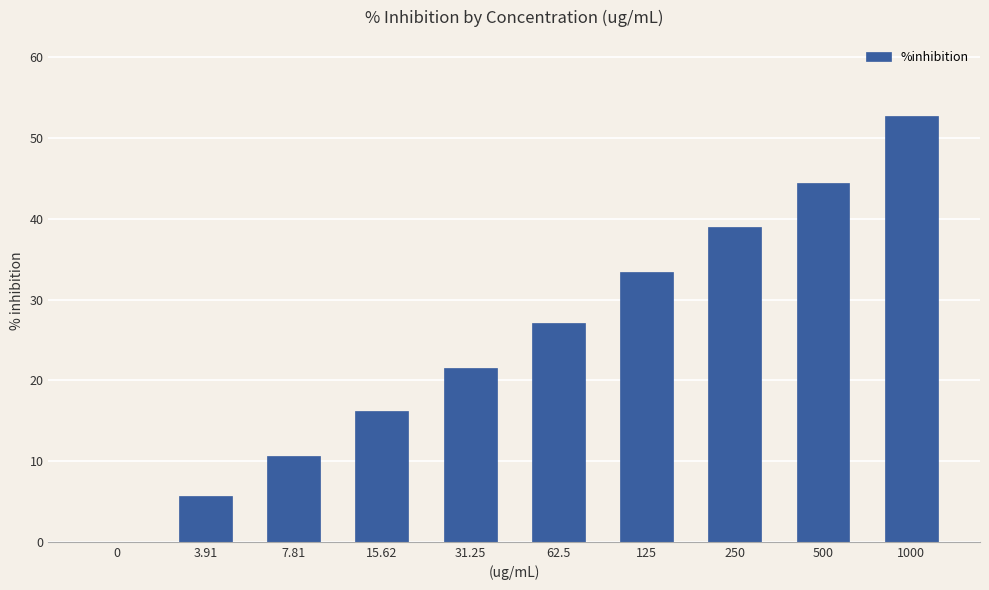

Approximately how many times larger is the value at 500 compared to 1000?

0.8